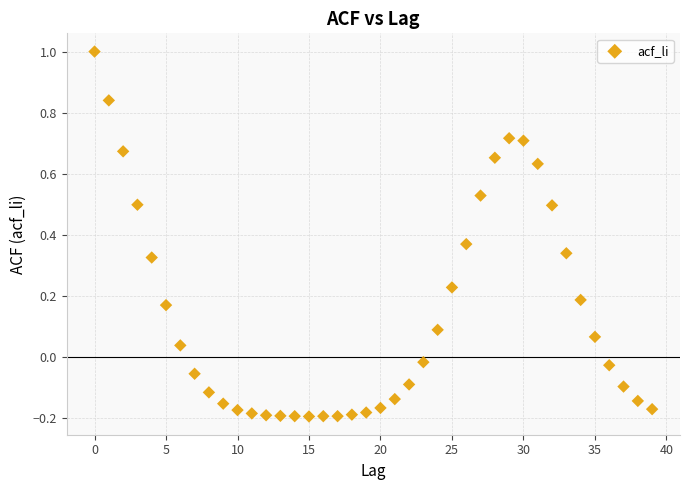

What is the range of Y values (max minus min)?

1.2